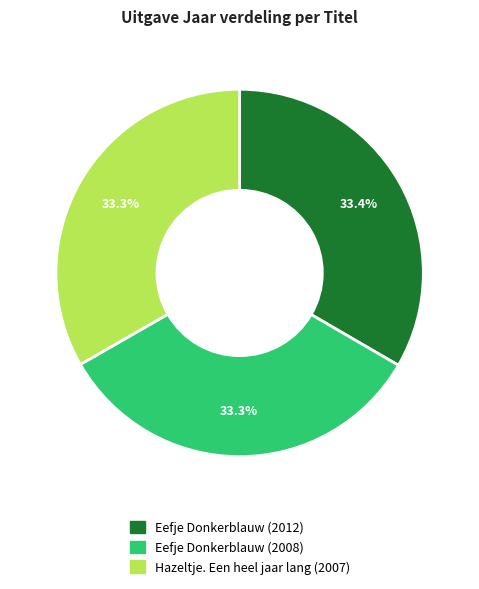

What is the ratio of the value at Eefje Donkerblauw (2012) to the value at Eefje Donkerblauw (2008)?

1.0